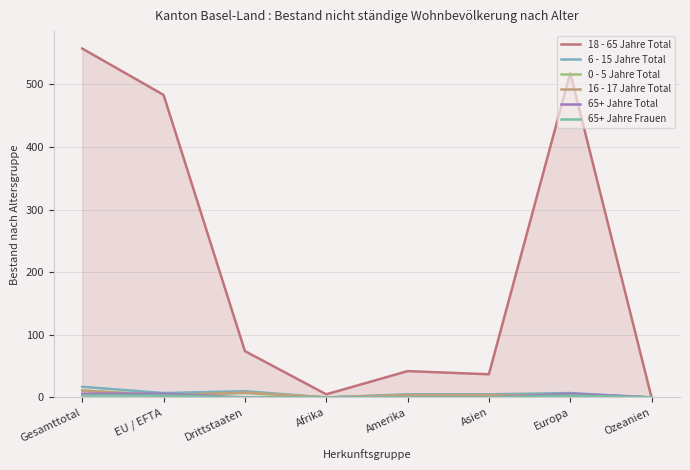

Reading right to left, what are all the values shown in this chart?

18 - 65 Jahre Total: 0	518	37	42	5	74	483	557
6 - 15 Jahre Total: 0	7	5	5	0	10	7	17
0 - 5 Jahre Total: 0	5	3	3	0	7	4	11
16 - 17 Jahre Total: 0	3	4	4	0	8	3	11
65+ Jahre Total: 0	6	0	0	0	0	6	6
65+ Jahre Frauen: 0	3	0	0	0	0	3	3